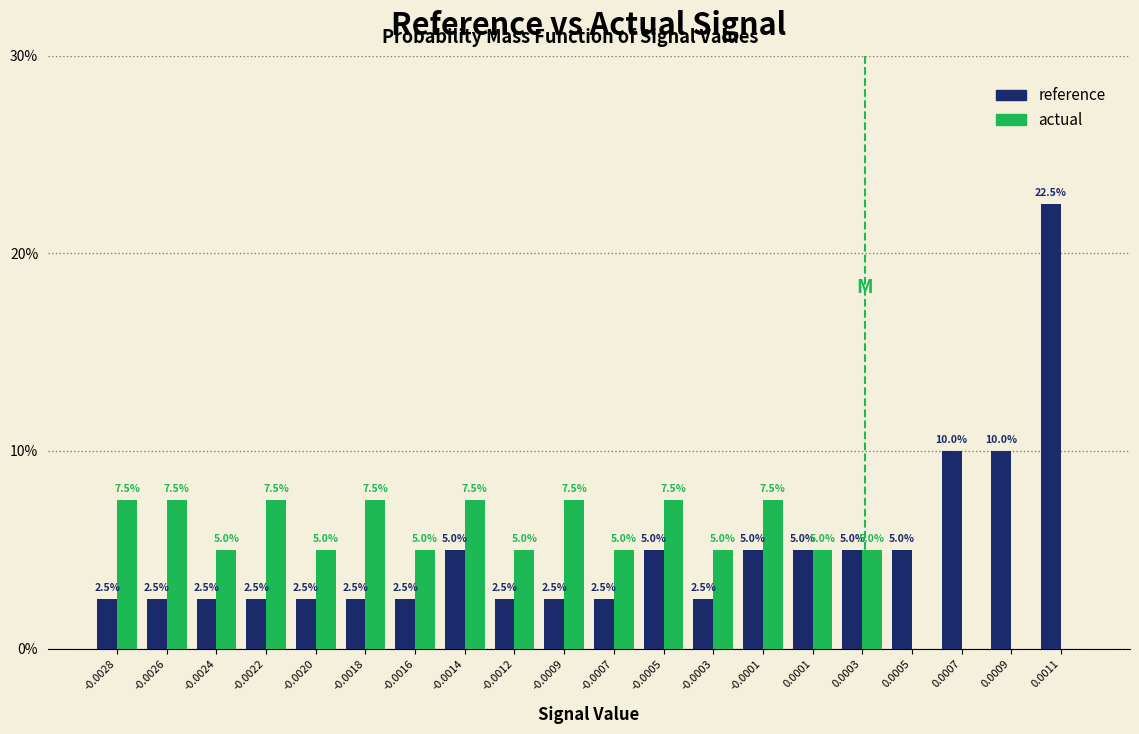

Reading right to left, list all the values displayed in this chart.

reference: 0.0011=22.5	0.0009=10.0	0.0007=10.0	0.0005=5.0	0.0003=5.0	0.0001=5.0	-0.0001=5.0	-0.0003=2.5	-0.0005=5.0	-0.0007=2.5	-0.0009=2.5	-0.0012=2.5	-0.0014=5.0	-0.0016=2.5	-0.0018=2.5	-0.0020=2.5	-0.0022=2.5	-0.0024=2.5	-0.0026=2.5	-0.0028=2.5
actual: 0.0011=0.0	0.0009=0.0	0.0007=0.0	0.0005=0.0	0.0003=5.0	0.0001=5.0	-0.0001=7.5	-0.0003=5.0	-0.0005=7.5	-0.0007=5.0	-0.0009=7.5	-0.0012=5.0	-0.0014=7.5	-0.0016=5.0	-0.0018=7.5	-0.0020=5.0	-0.0022=7.5	-0.0024=5.0	-0.0026=7.5	-0.0028=7.5